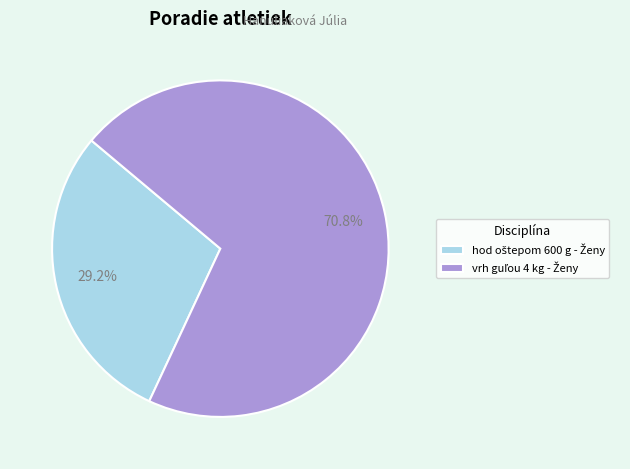

Is there a majority slice in this chart?

Yes